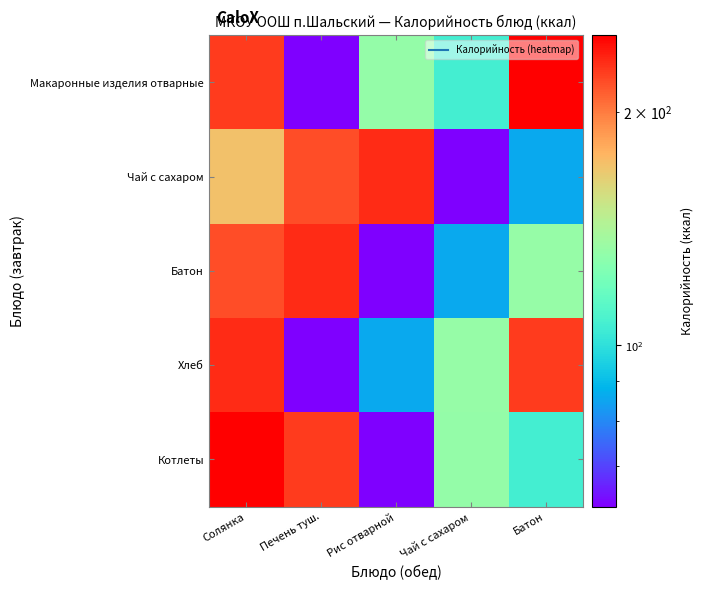

What is the difference between the highest and lowest values at Рис отварной?

170